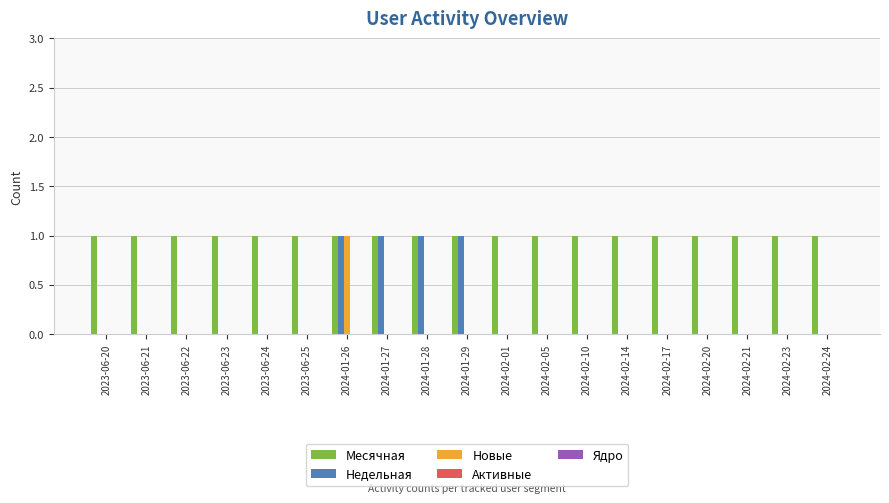

The Недельная series shows -1 at 2023-06-25. True or false?

False